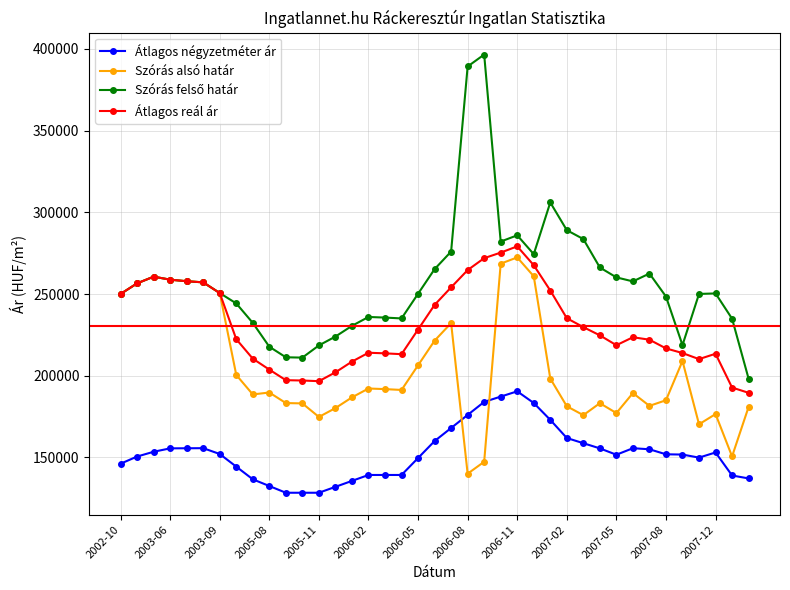

What is the value of the Átlagos reál ár point at the 19th from the left?

228280